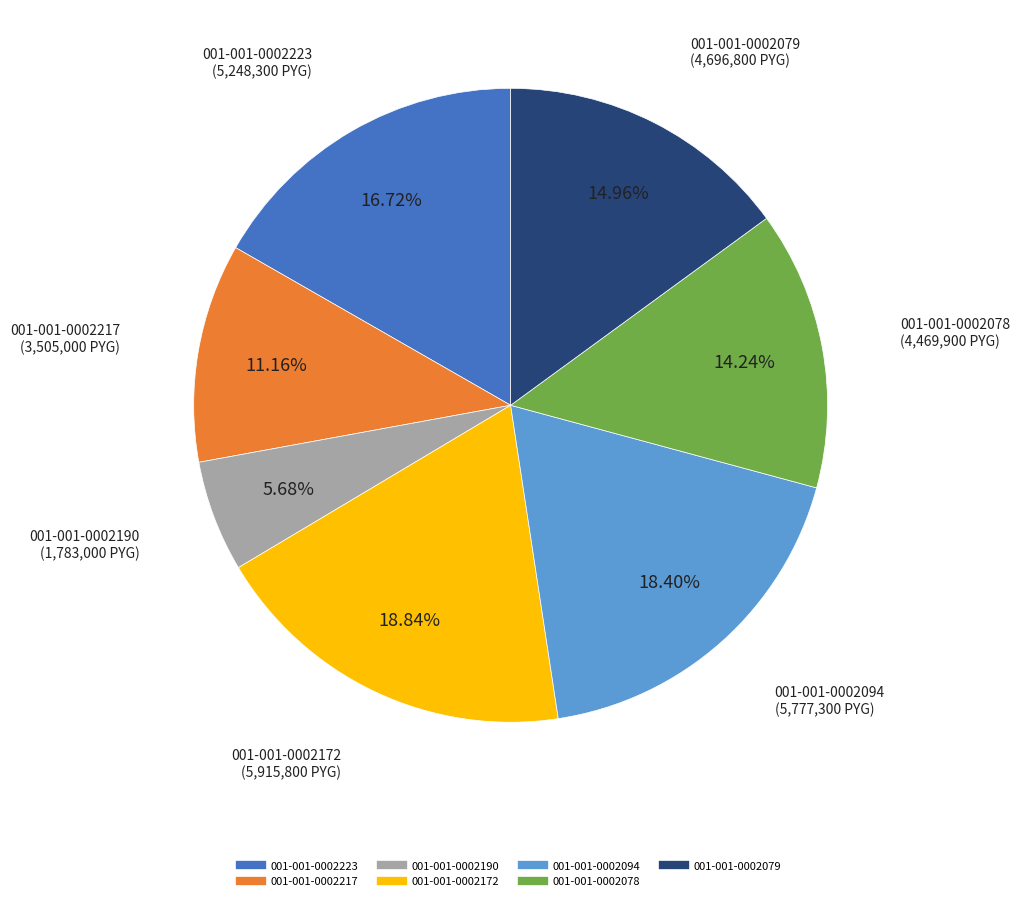

To the nearest percent, what is the average slice percentage?

14%